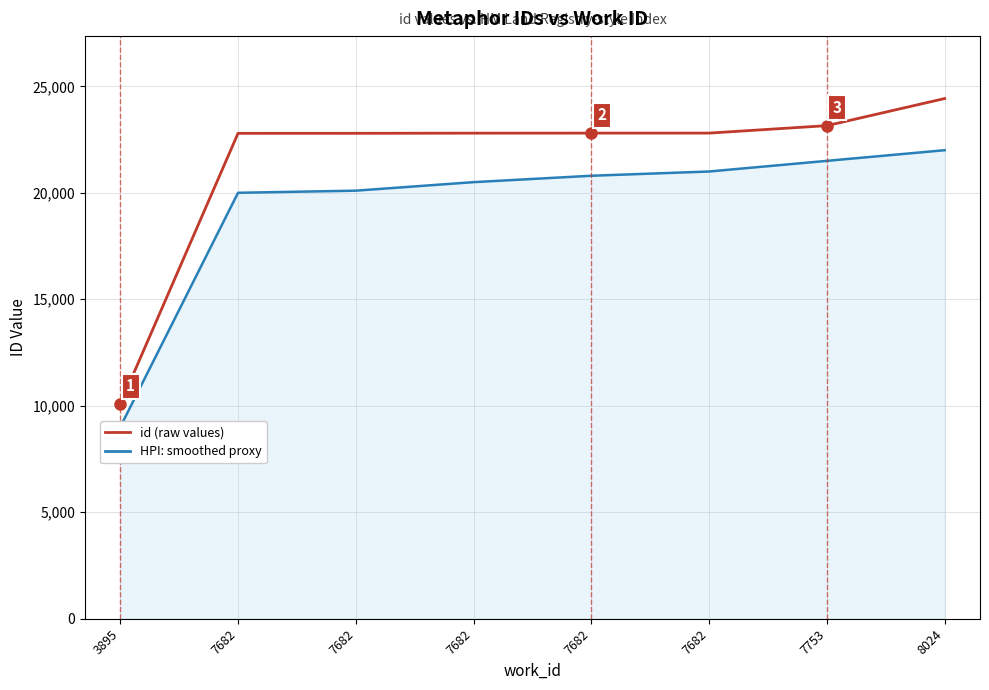

Rank the series by their average value, from highest to lowest.

id (raw values), HPI: smoothed proxy